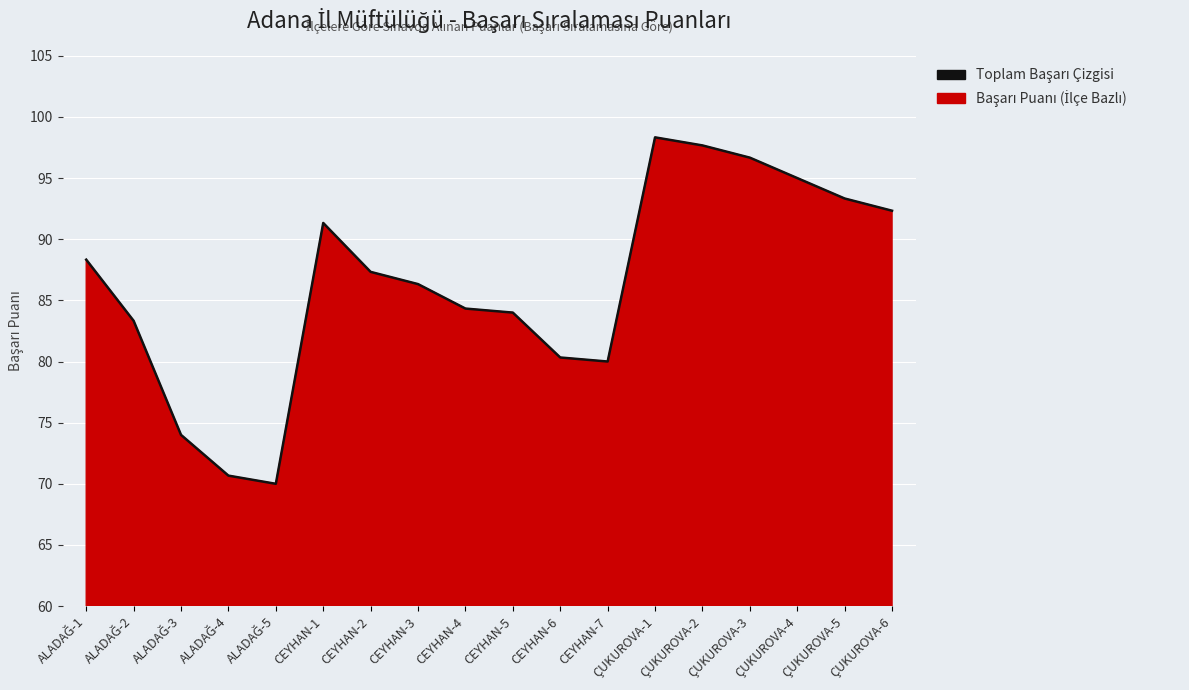

Reading left to right, extract all data points from this chart.

88.3	83.3	74.0	70.7	70.0	91.3	87.3	86.3	84.3	84.0	80.3	80.0	98.3	97.7	96.7	95.0	93.3	92.3